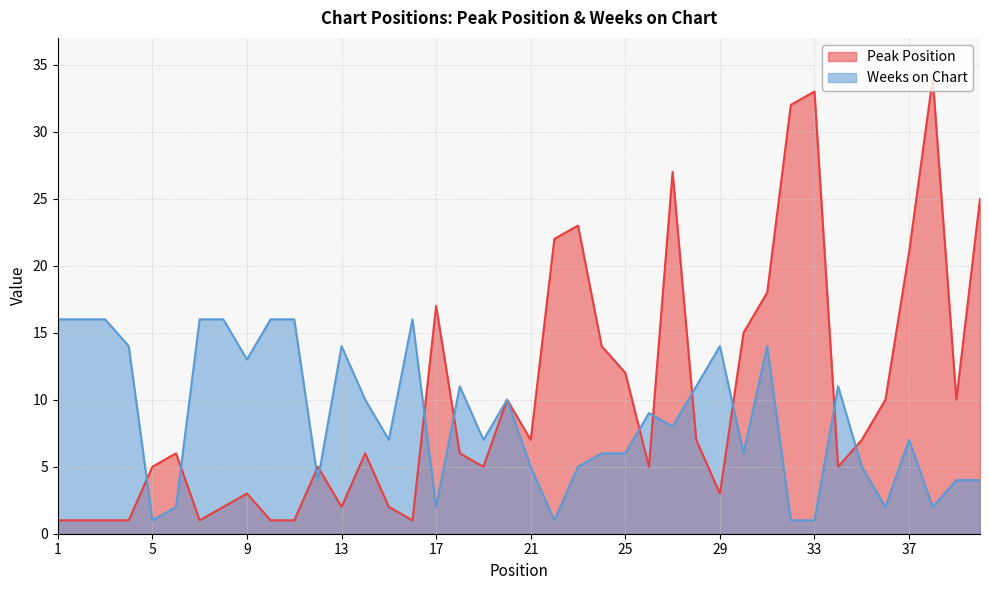

At which category does Weeks on Chart reach its first local peak?

13